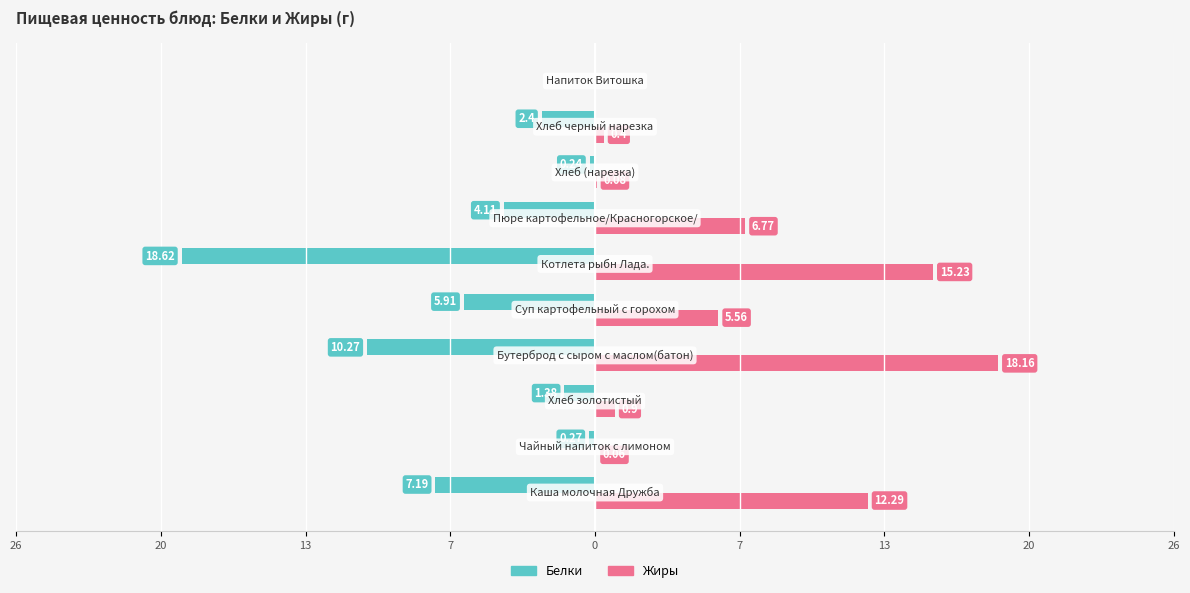

What are all the series names shown in the legend?

Белки, Жиры